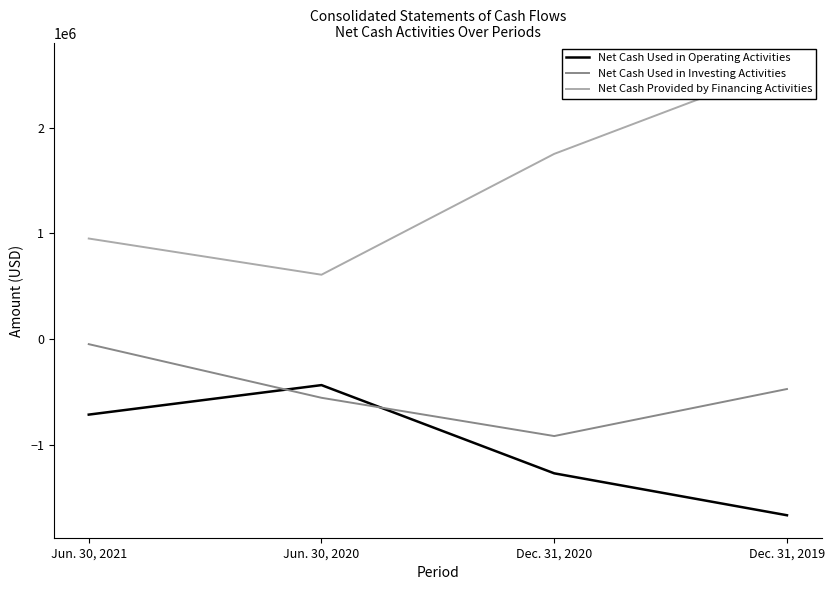

Is it true that Net Cash Provided by Financing Activities equals 395305 at Jun. 30, 2021?

False